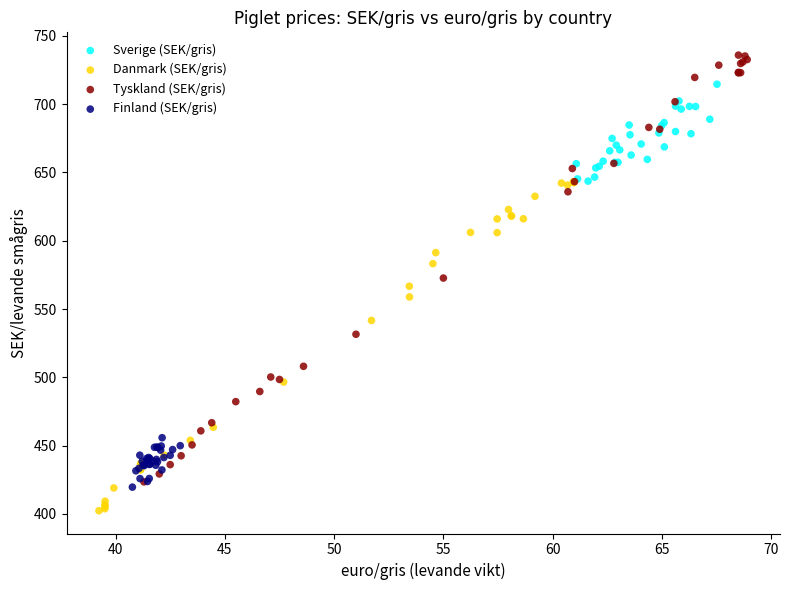

Which series has the widest spread of Y values?

Tyskland (SEK/gris)